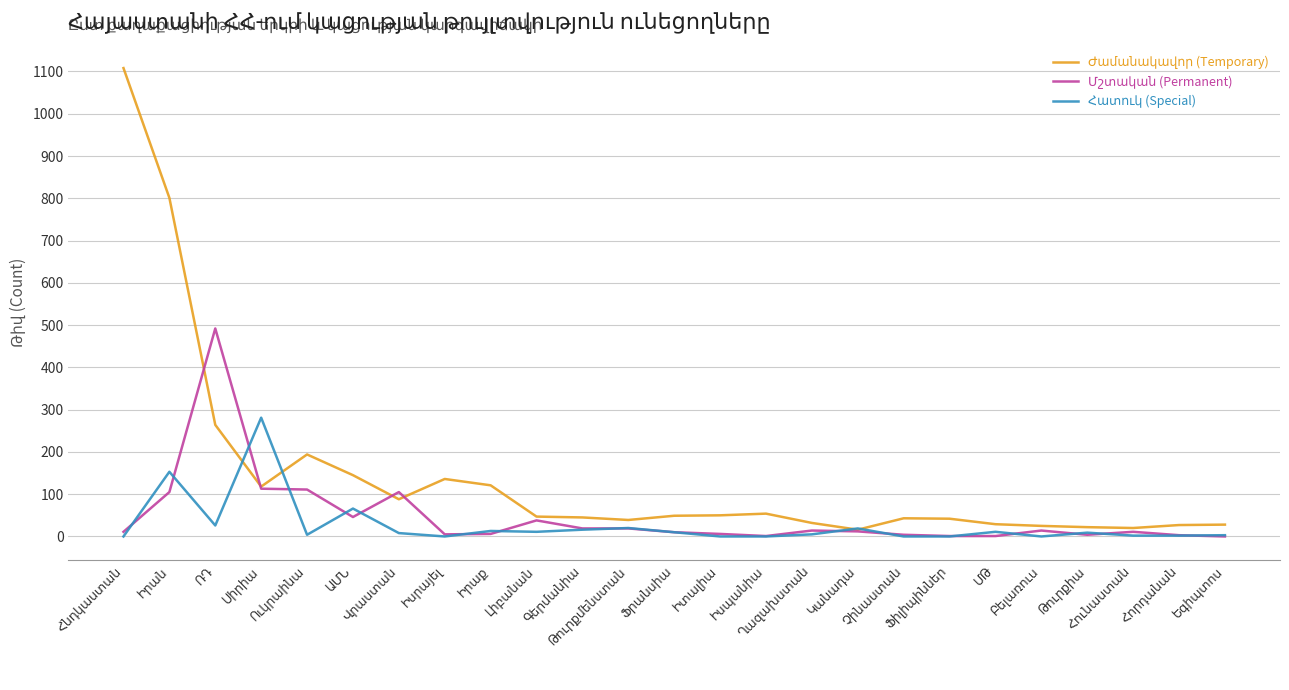

What is the greatest value displayed?

1108